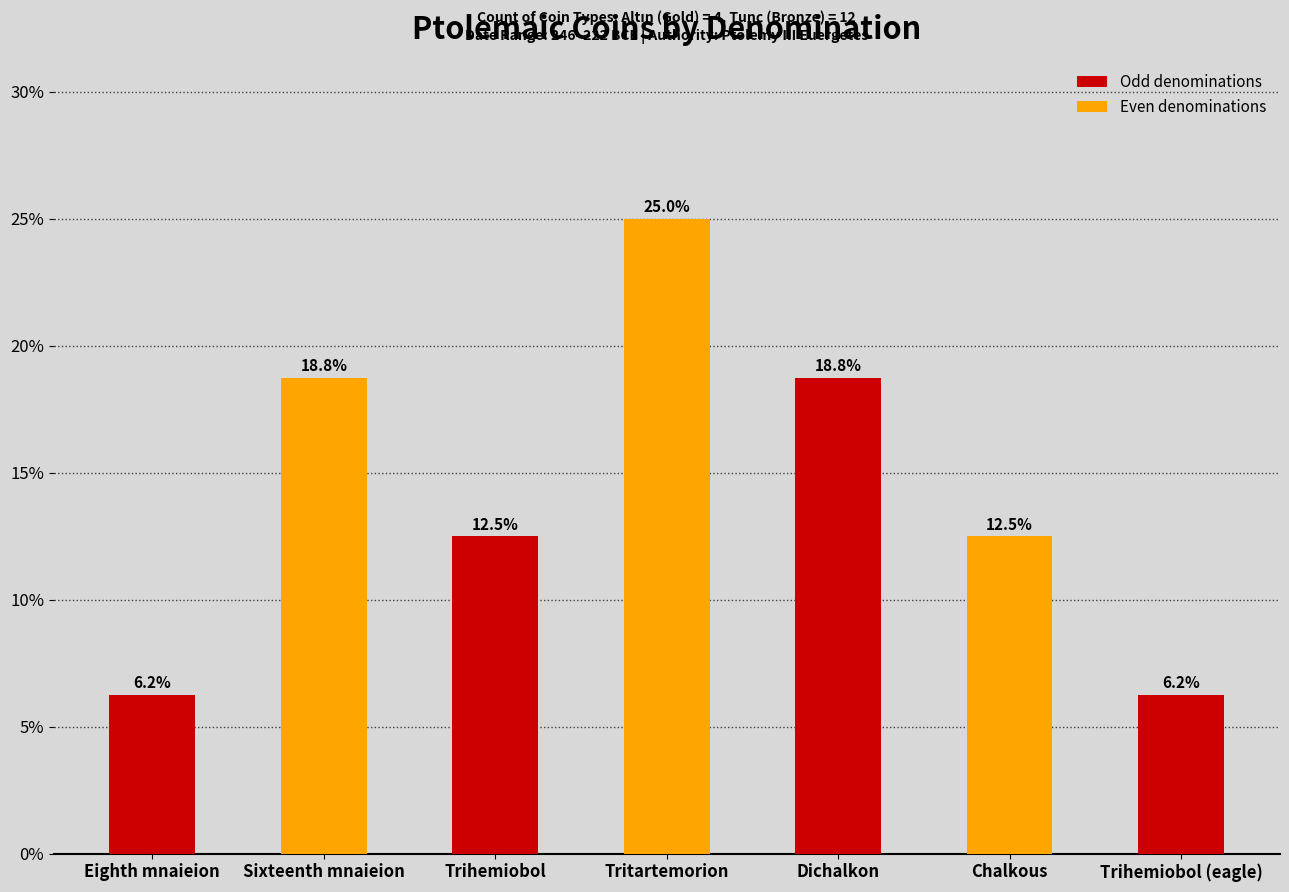

What is the difference between the maximum and minimum values?

18.8